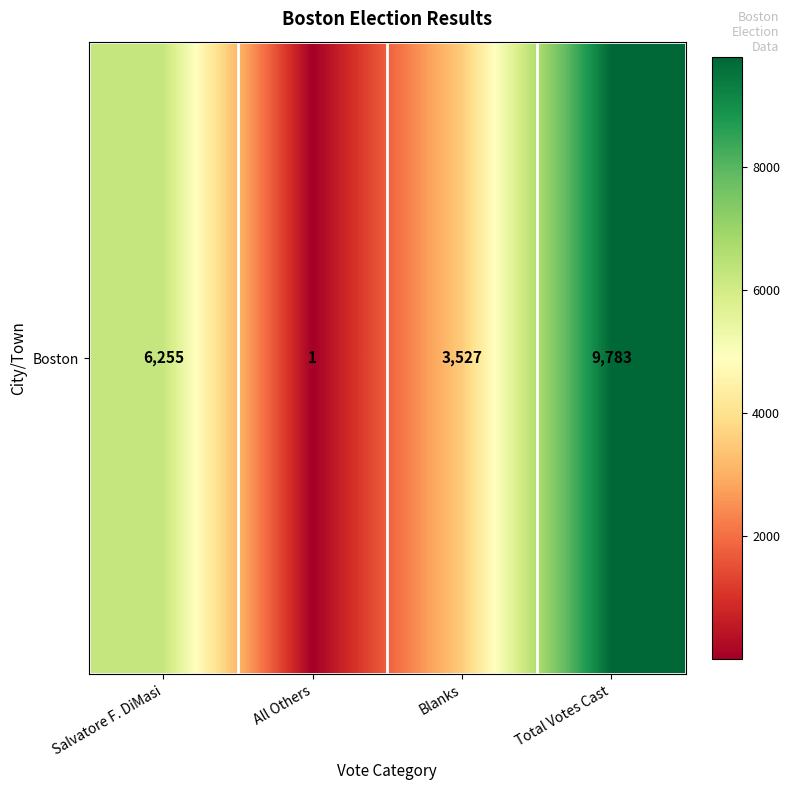

Reading right to left, transcribe all the data shown in this chart.

9783	3527	1	6255